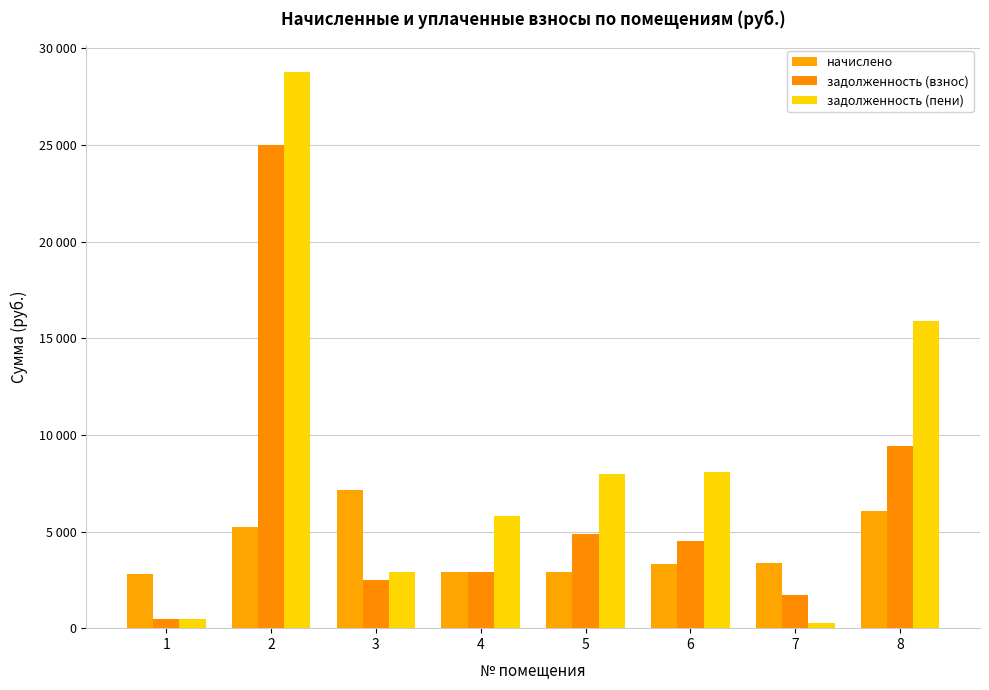

The value of задолженность (взнос) at 5 is 4859.2. True or false?

True